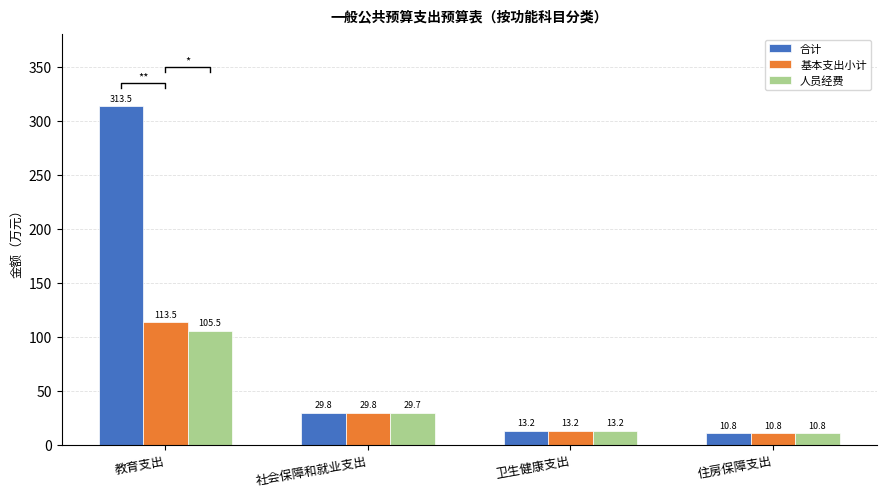

What is the difference between the 合计 values at 住房保障支出 and 社会保障和就业支出?

19.1